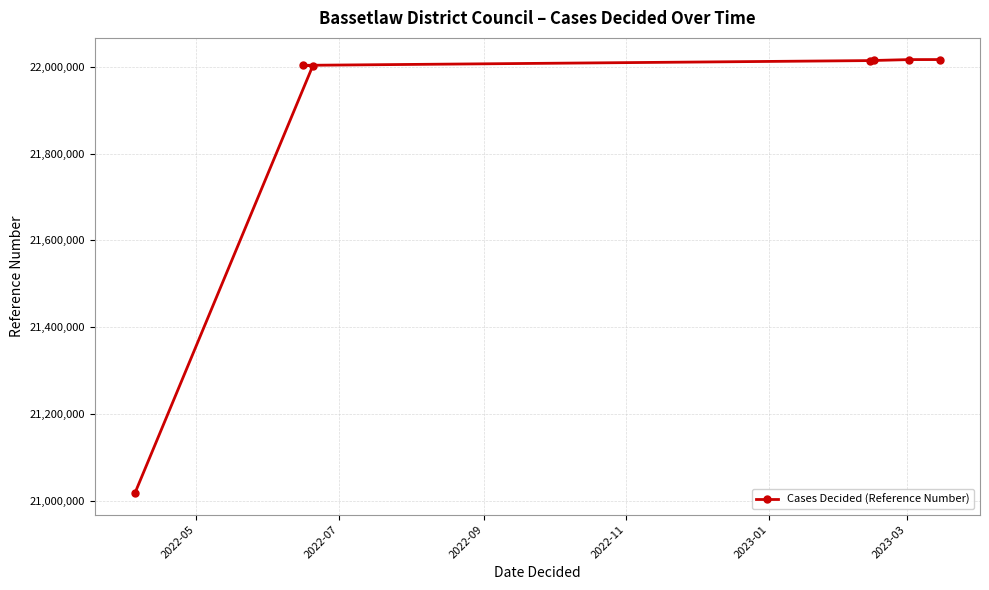

What is the greatest value displayed?

22016372